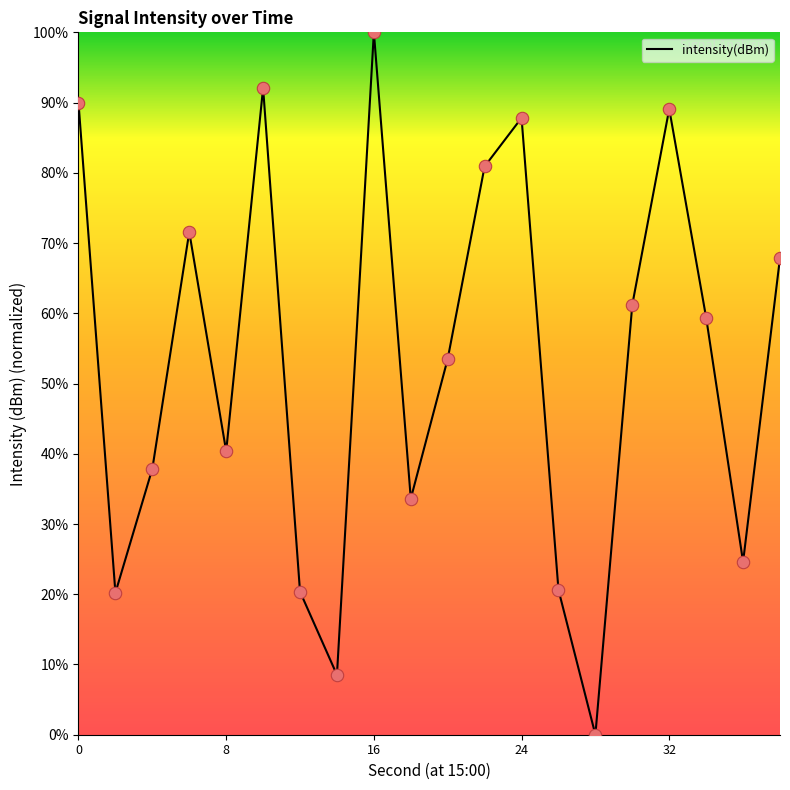

What is the maximum value shown in the chart?

100.0